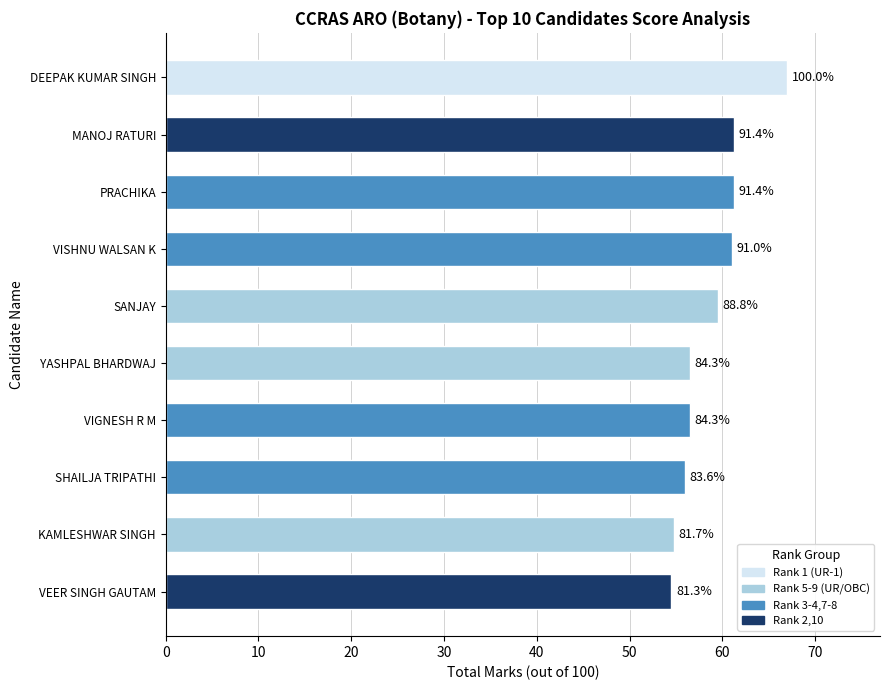

What is the difference between the second highest and minimum values?

6.8